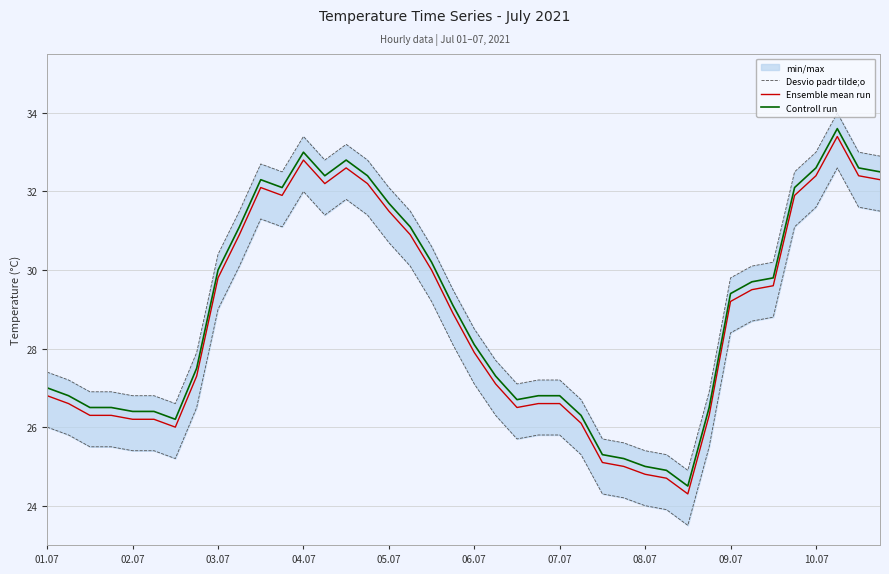

What is the highest value of the Ensemble mean run series?

33.4